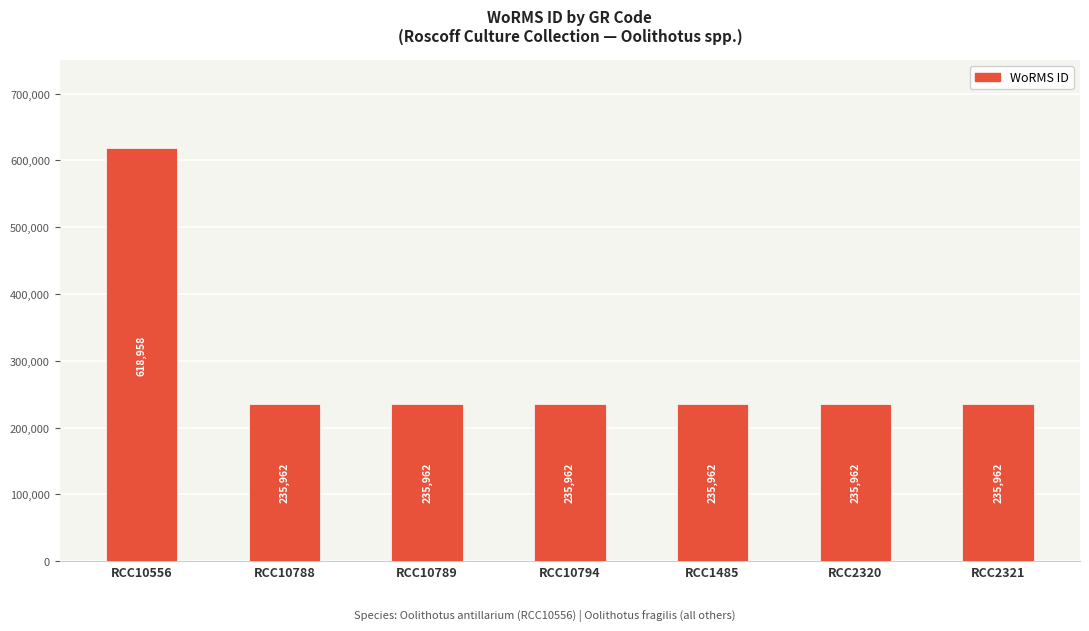

Reading right to left, list all the values displayed in this chart.

RCC2321=235962	RCC2320=235962	RCC1485=235962	RCC10794=235962	RCC10789=235962	RCC10788=235962	RCC10556=618958